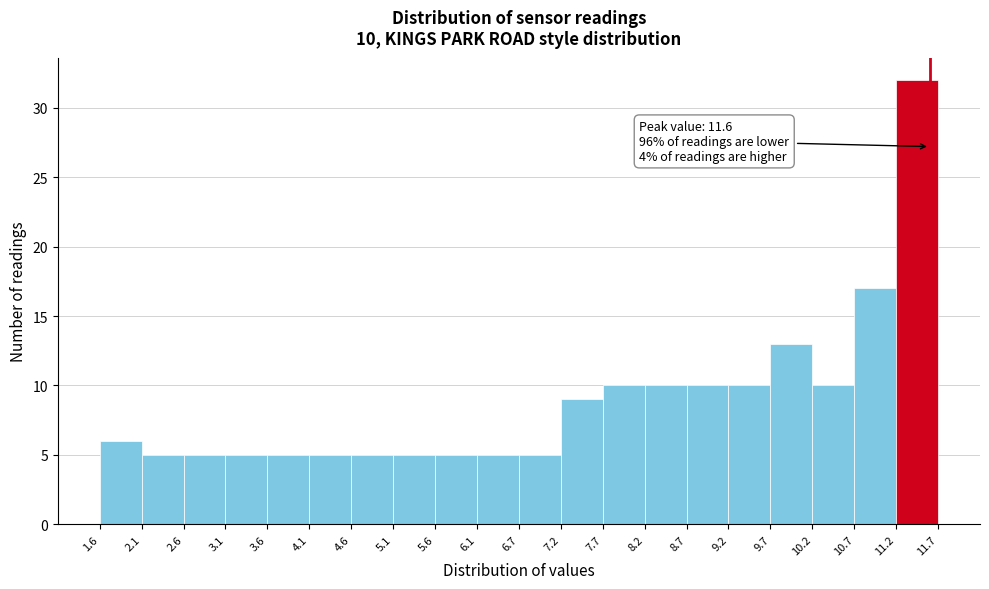

Over which range of the x-axis is the bar tallest?

11.2 to 11.7